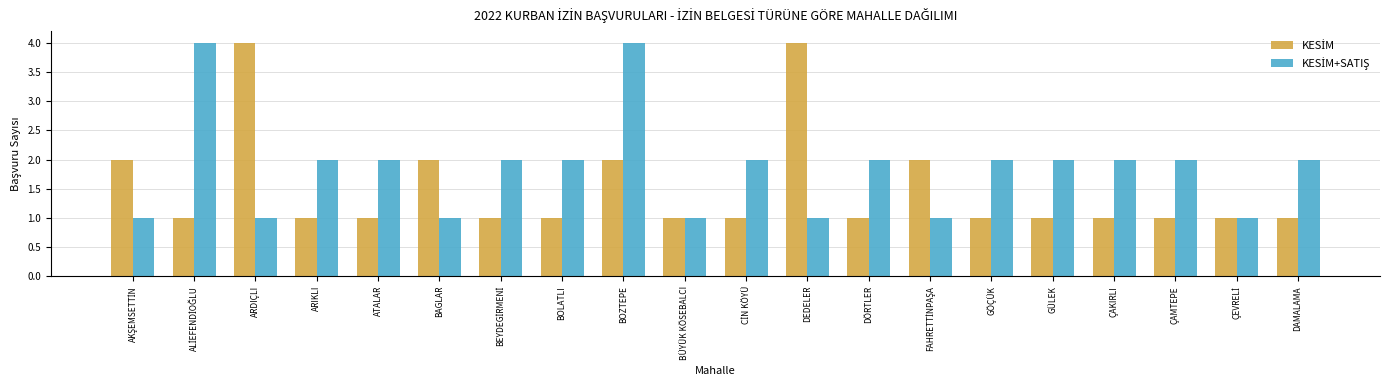

What is the total value across all series at DÖRTLER?

3